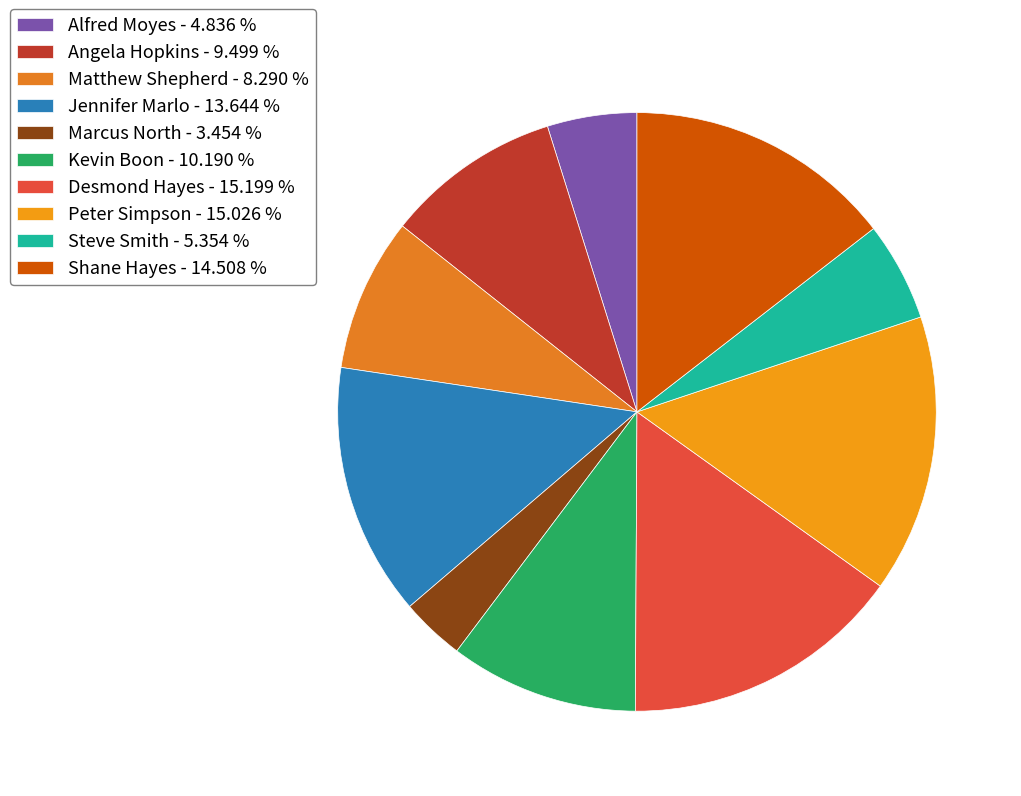

Which slice is the smallest?

Marcus North